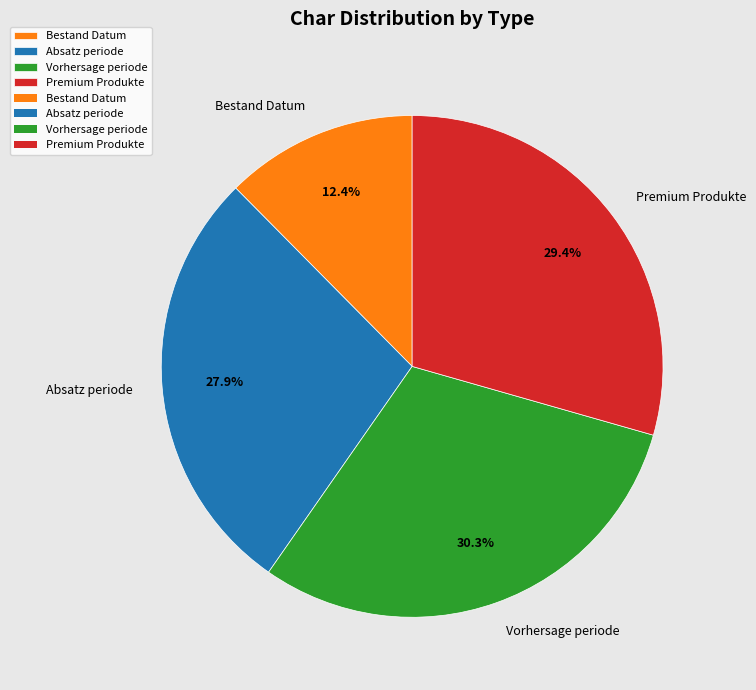

To the nearest percent, what percentage of the pie is Absatz periode?

28%